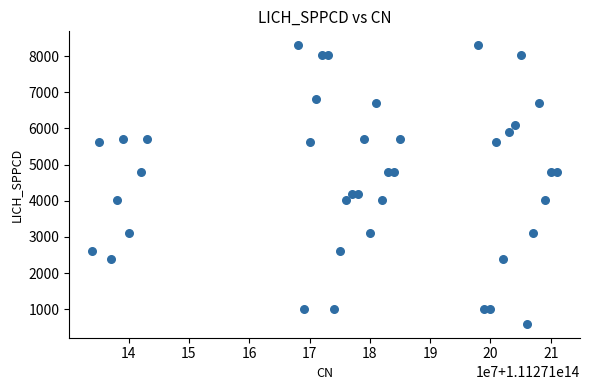

What is the range of X values (max minus min)?

77000000